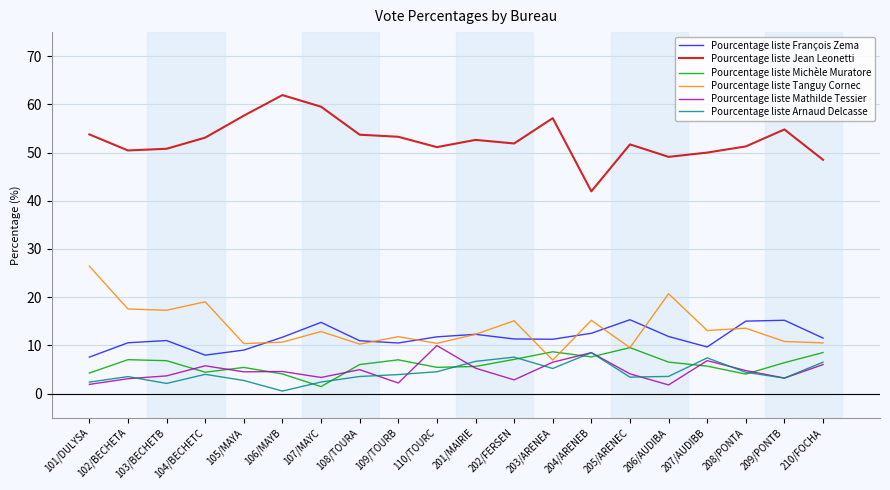

What is the difference between the highest and lowest values at 108/TOURA?

50.2